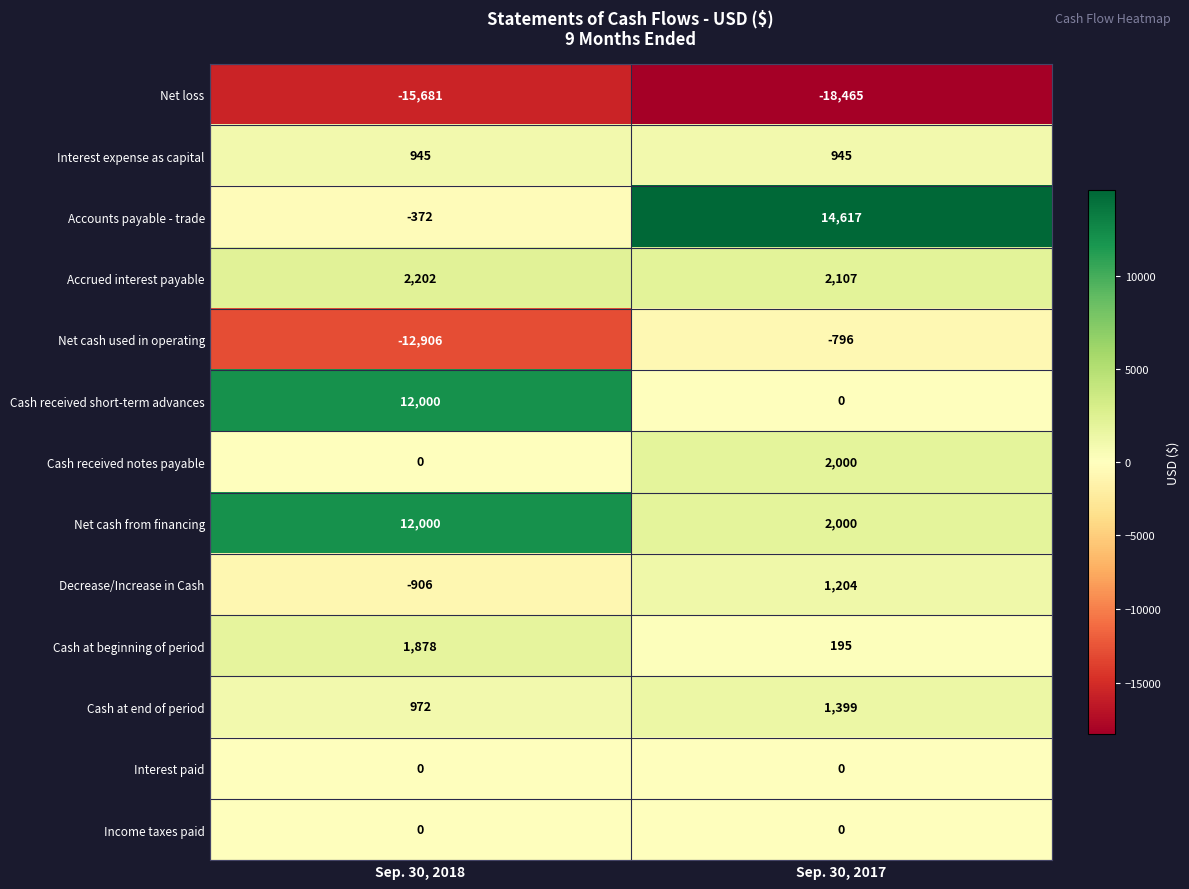

Which category has the highest value in the Cash received notes payable series?

Sep. 30, 2017